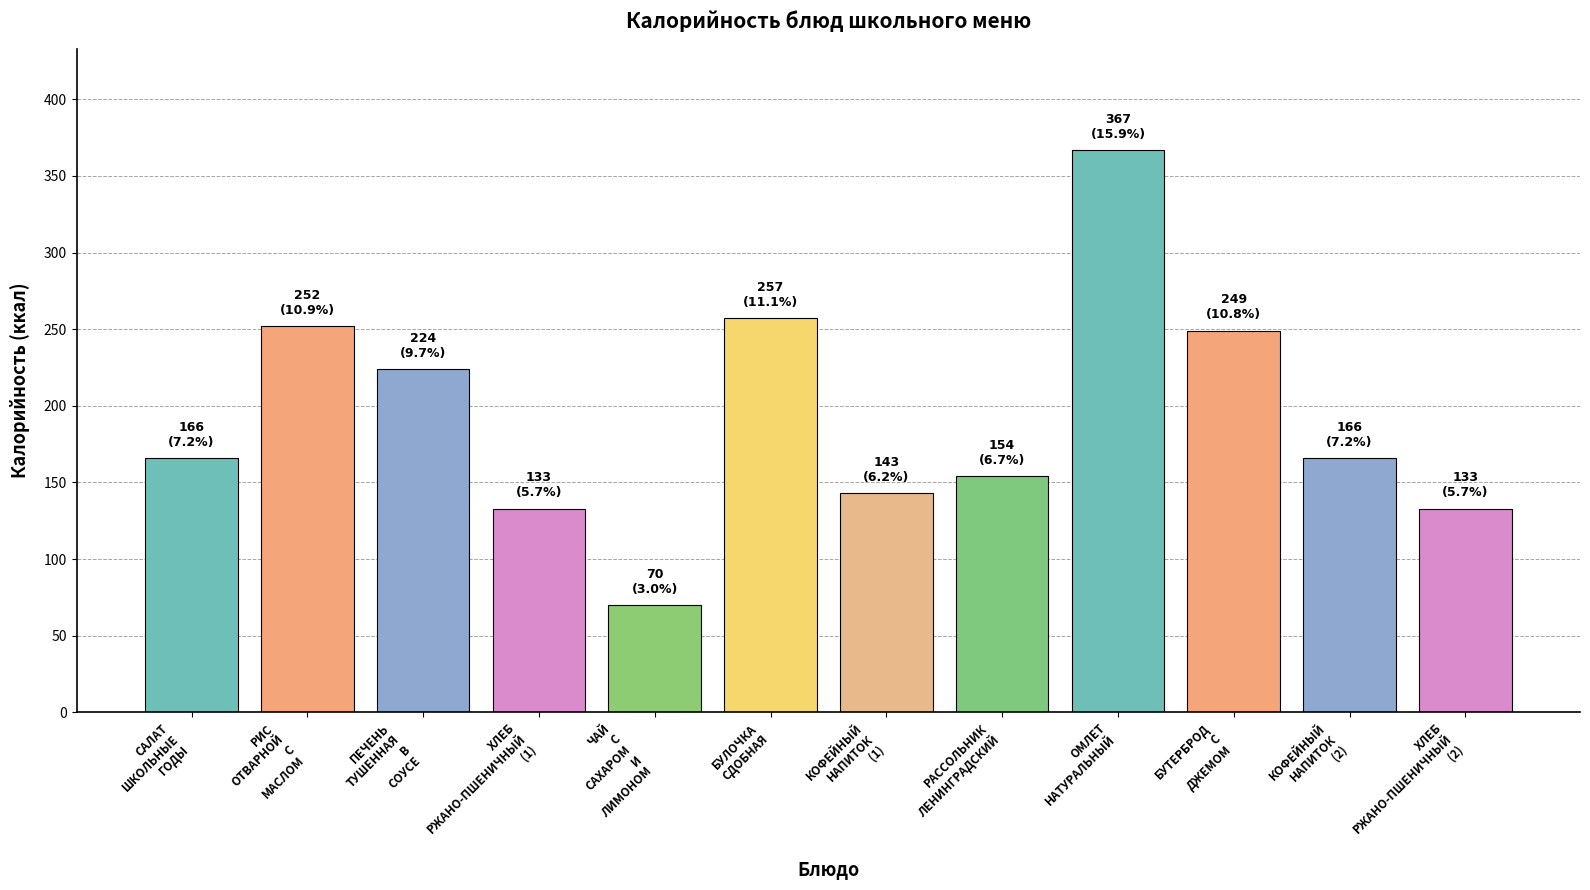

How many bars are there in total?

12